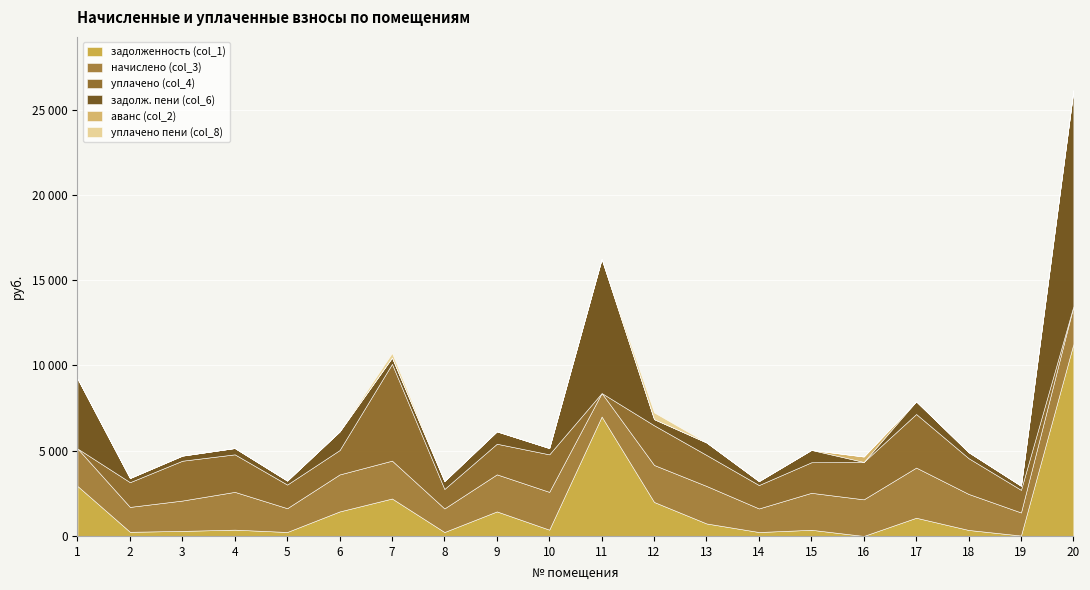

What is the sum of all задолж. пени (col_6) values?

32163.0